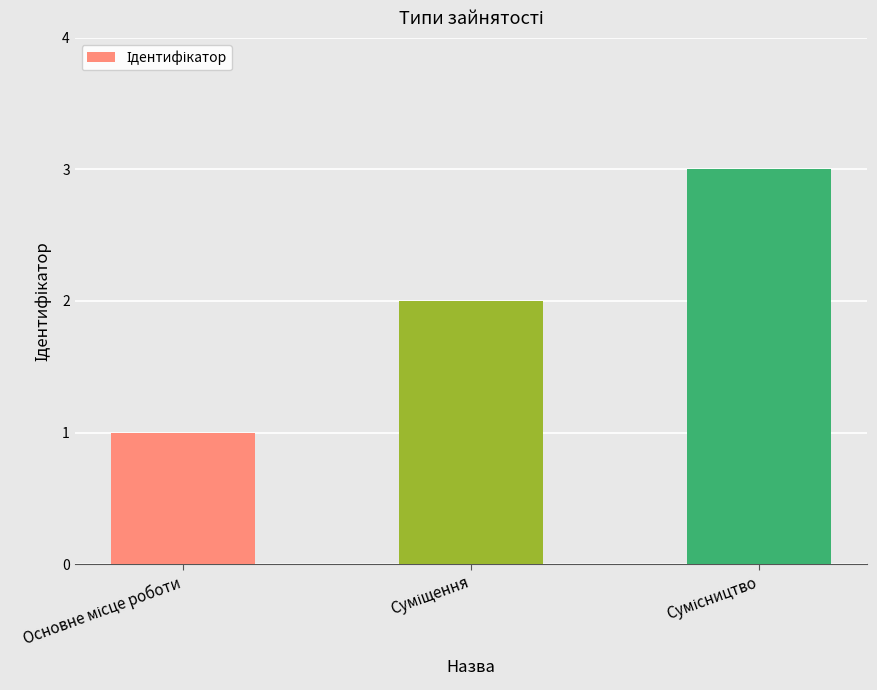

What is the greatest value displayed?

3